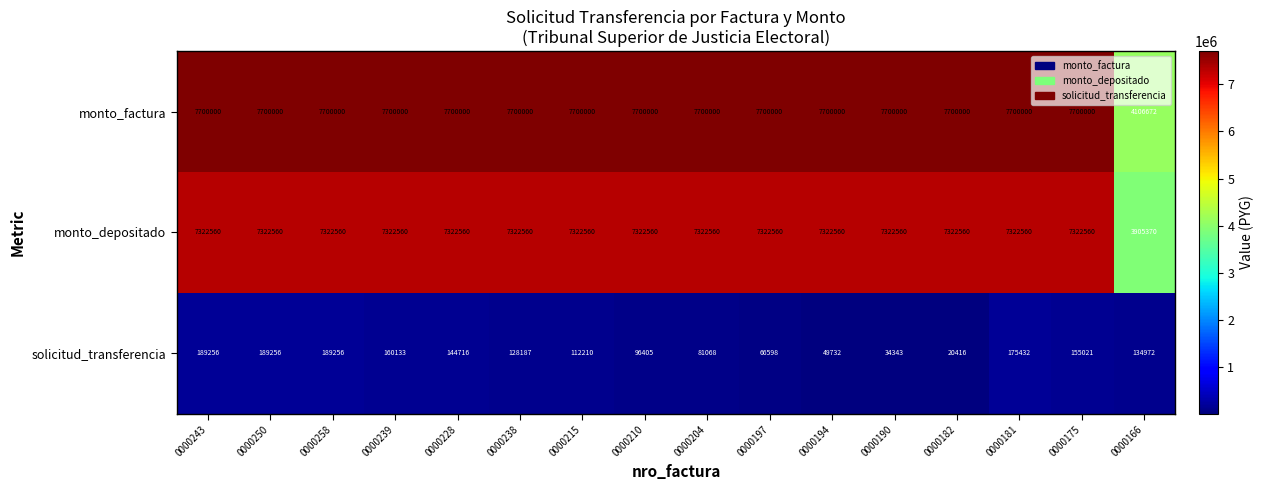

What is the sum of all monto_depositado values?

113743770